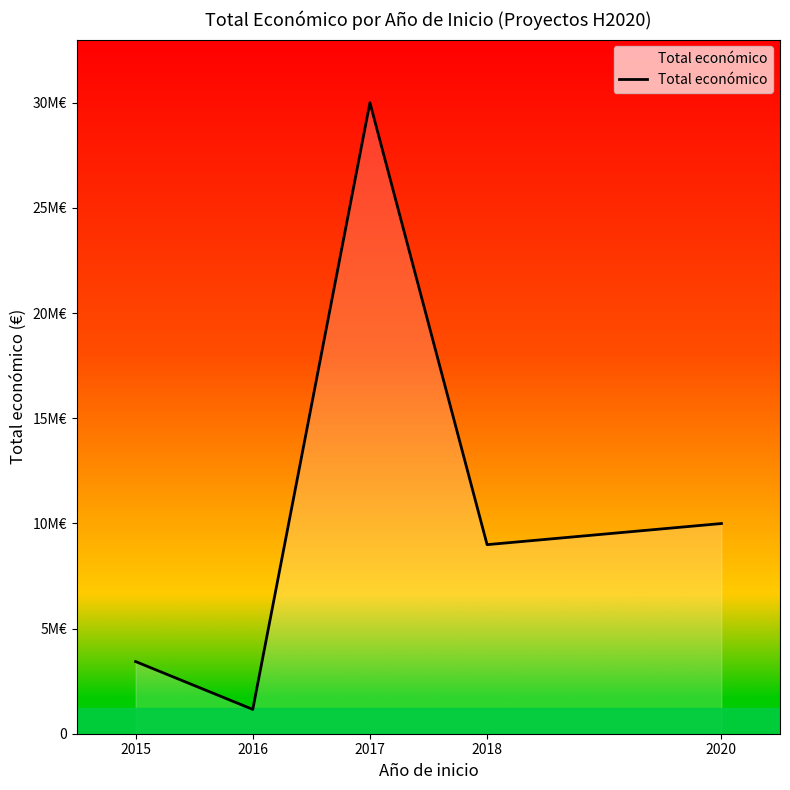

How many points are lower than both their immediate neighbors (excluding endpoints)?

2